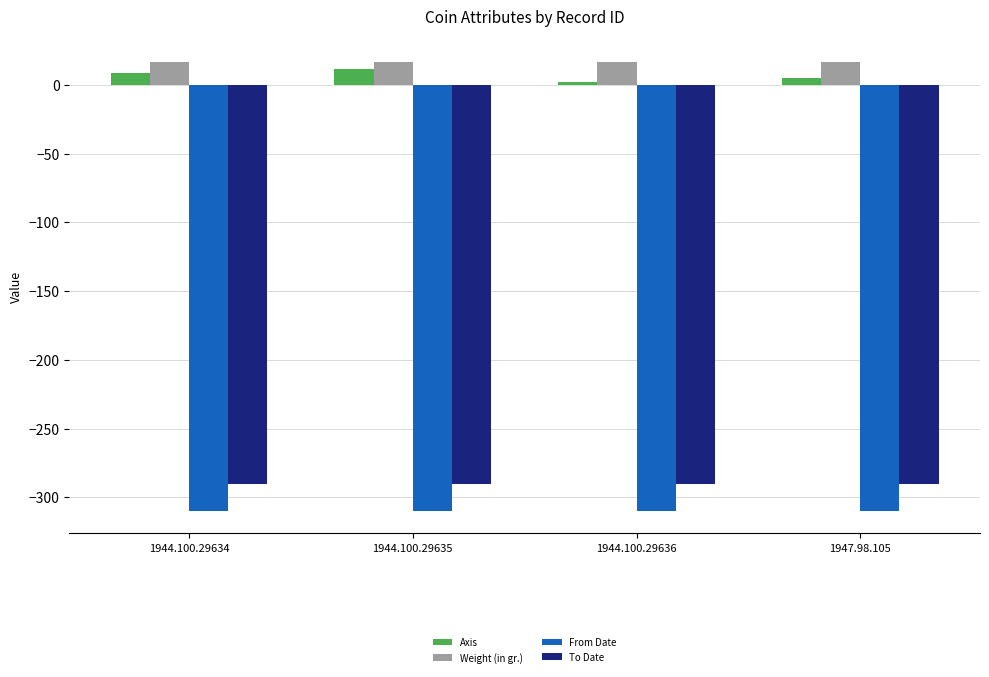

Which series has the largest total across all categories?

Weight (in gr.)